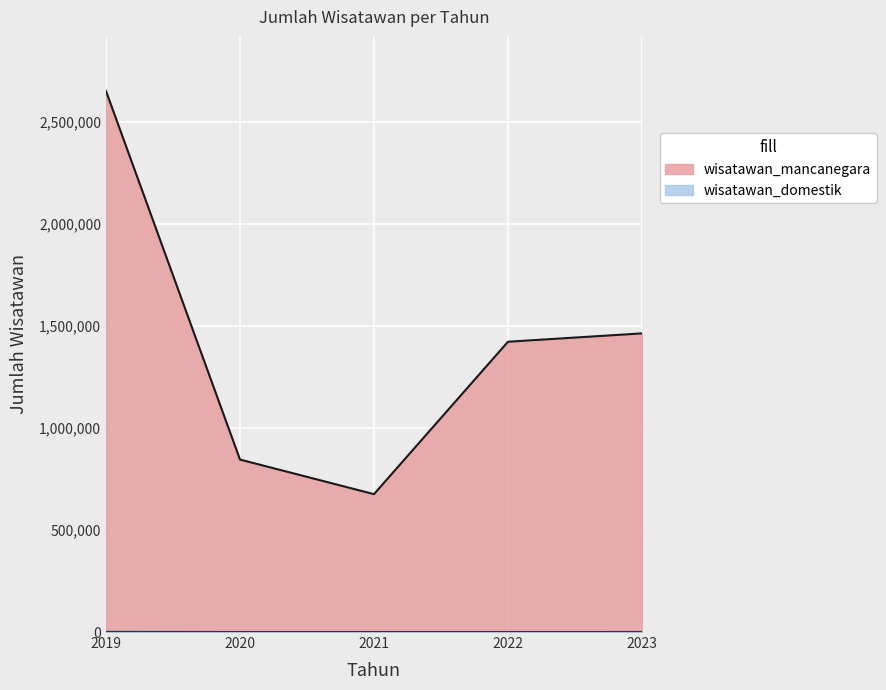

List the series in order of their peak value, lowest first.

wisatawan_domestik, wisatawan_mancanegara